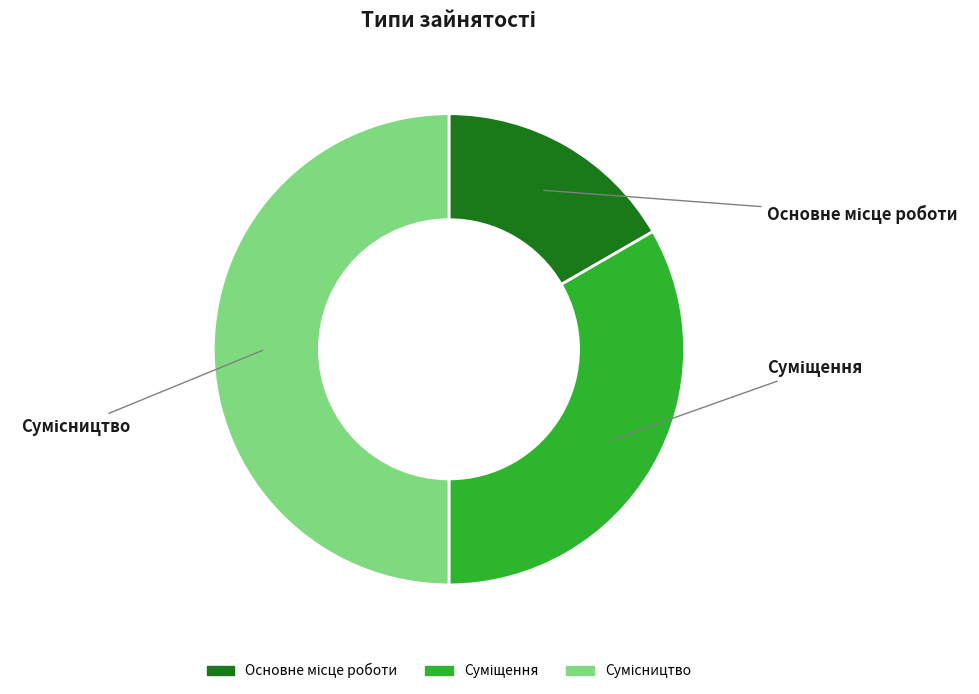

Which category has the biggest portion of the pie?

Сумісництво